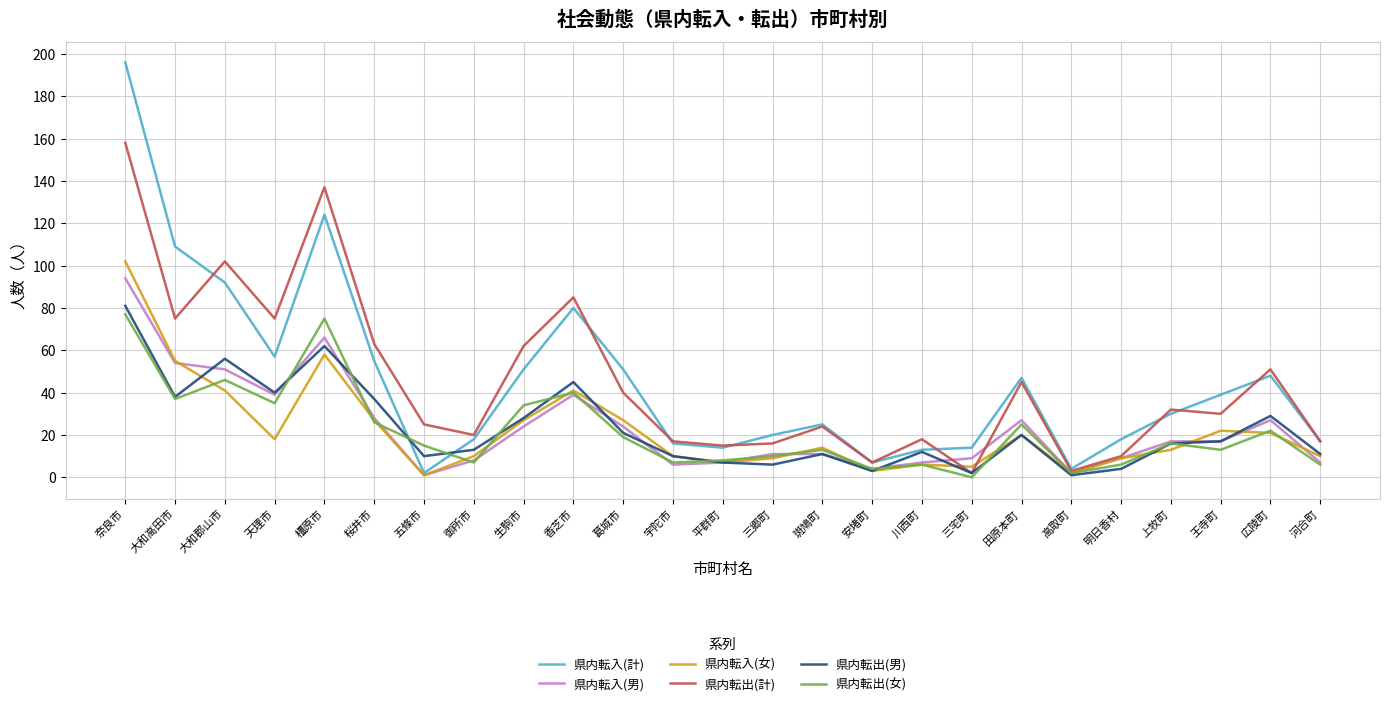

What is the spread (max minus min) of values at 河合町?

11